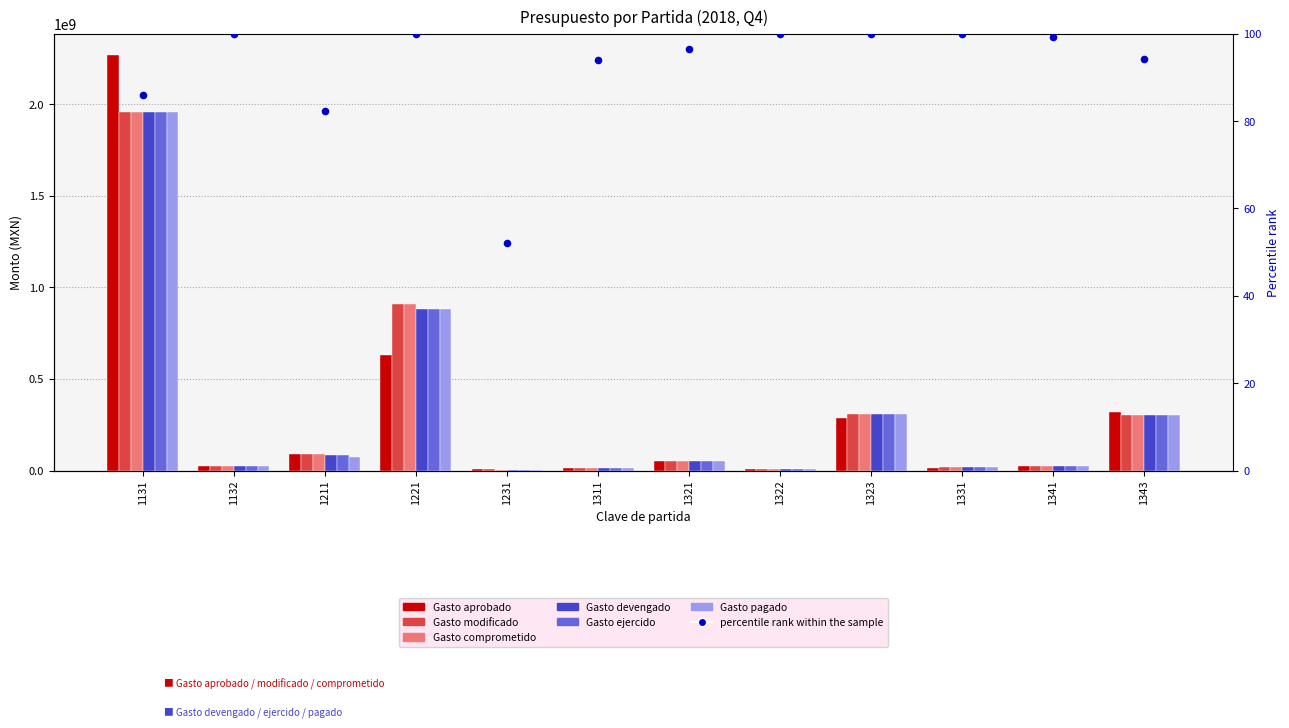

Which series reaches the minimum Y coordinate?

Gasto pagado